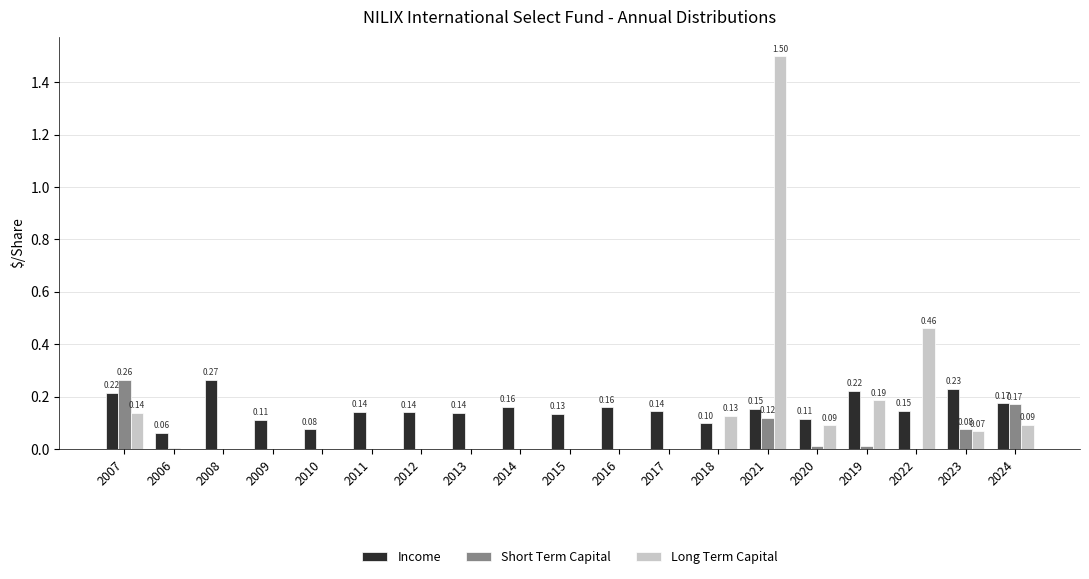

Are the bars horizontal?

No